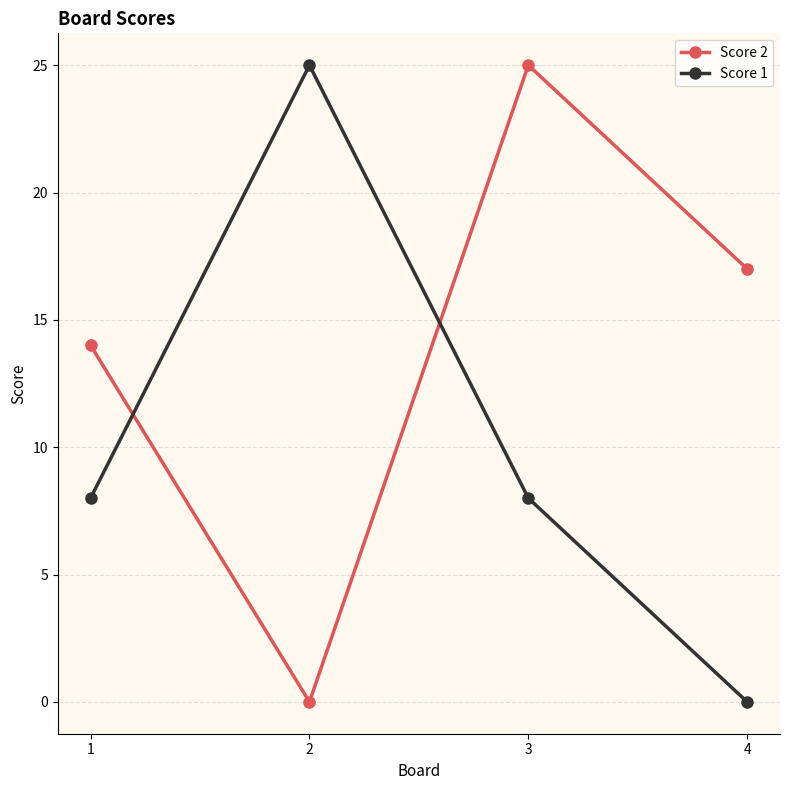

True or false: Score 2 has a value of 14 at 1.

True